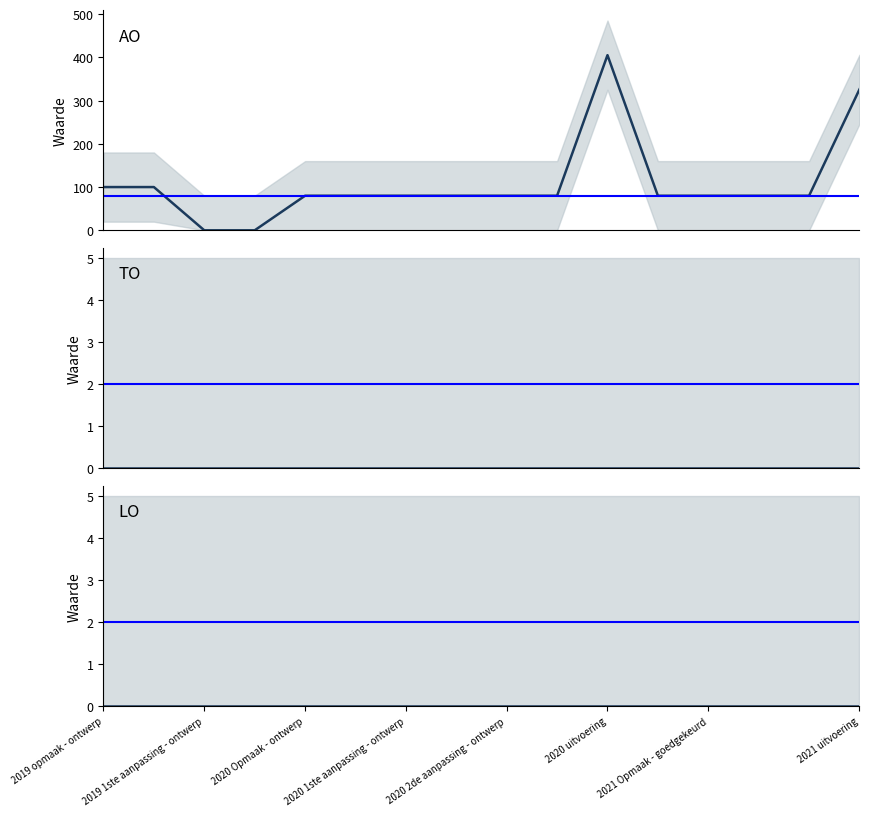

Reading right to left, transcribe all the data shown in this chart.

AO: 326	80	80	80	80	405	80	80	80	80	80	80	0	0	100	100
TO: 0	0	0	0	0	0	0	0	0	0	0	0	0	0	0	0
LO: 0	0	0	0	0	0	0	0	0	0	0	0	0	0	0	0